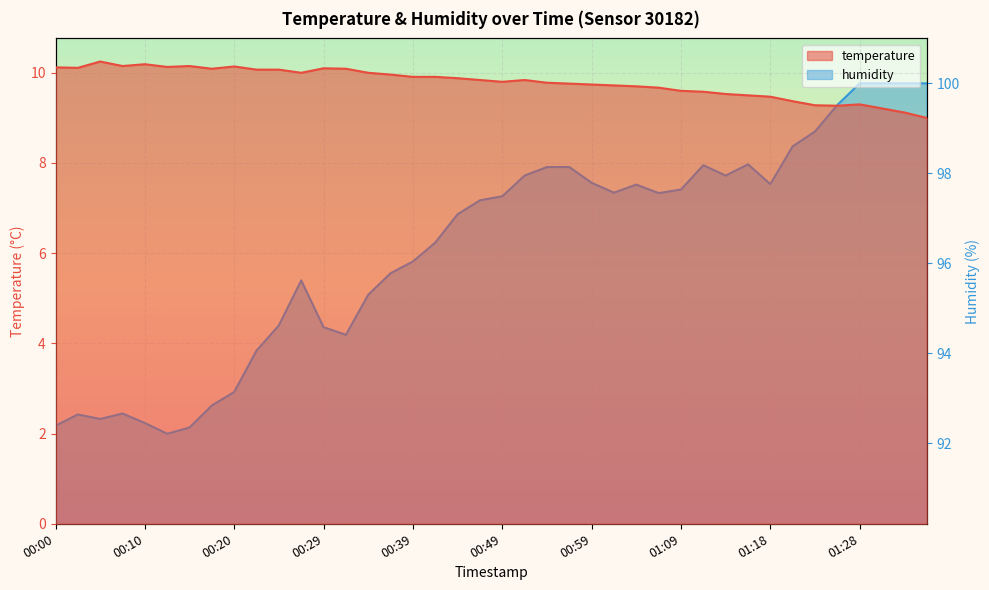

What is the difference between the highest and lowest values at 00:47?

87.6